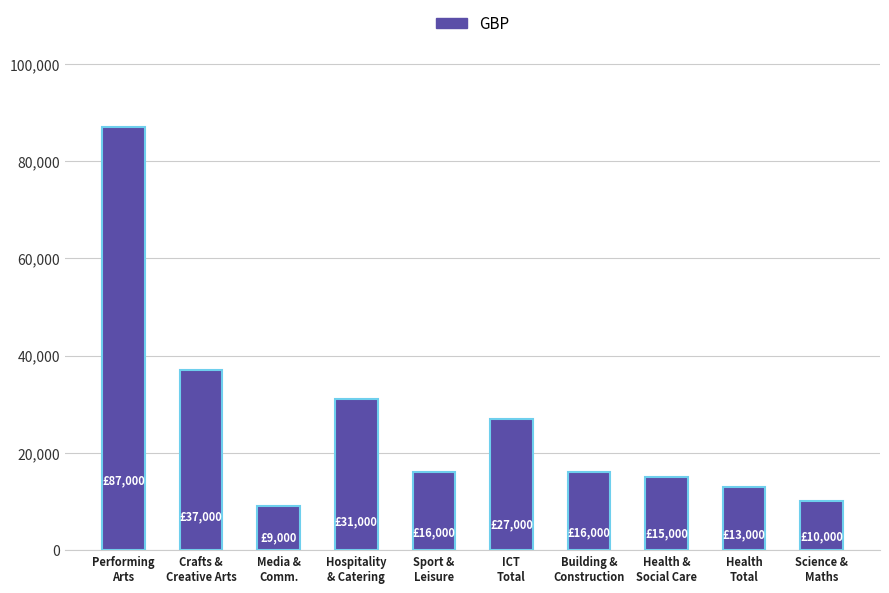

What is the approximate value at Science &
Maths?

10000